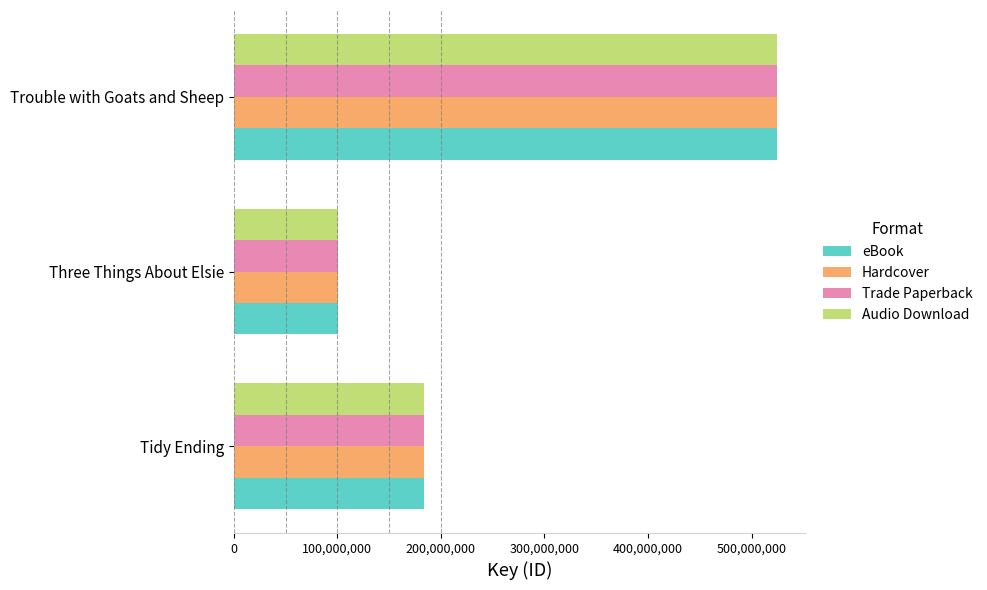

What is the difference between the maximum and minimum values in the eBook series?

424742861